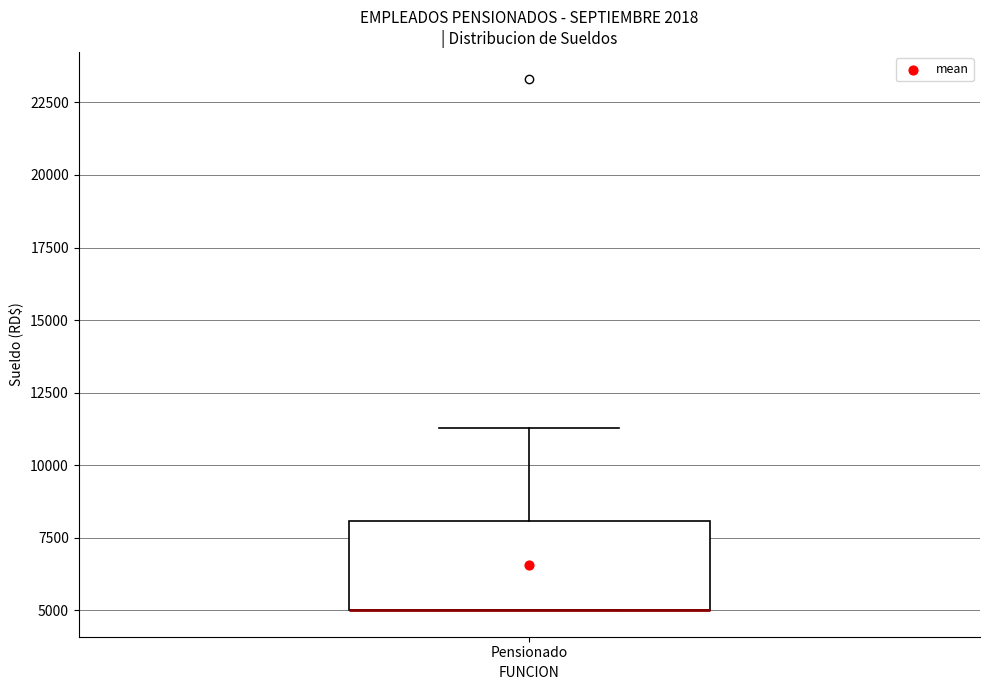

Where does the upper whisker of the box for Pensionado end on the y-axis? The values are not printed on the chart, so give them approximately, as read against the axis.

11500